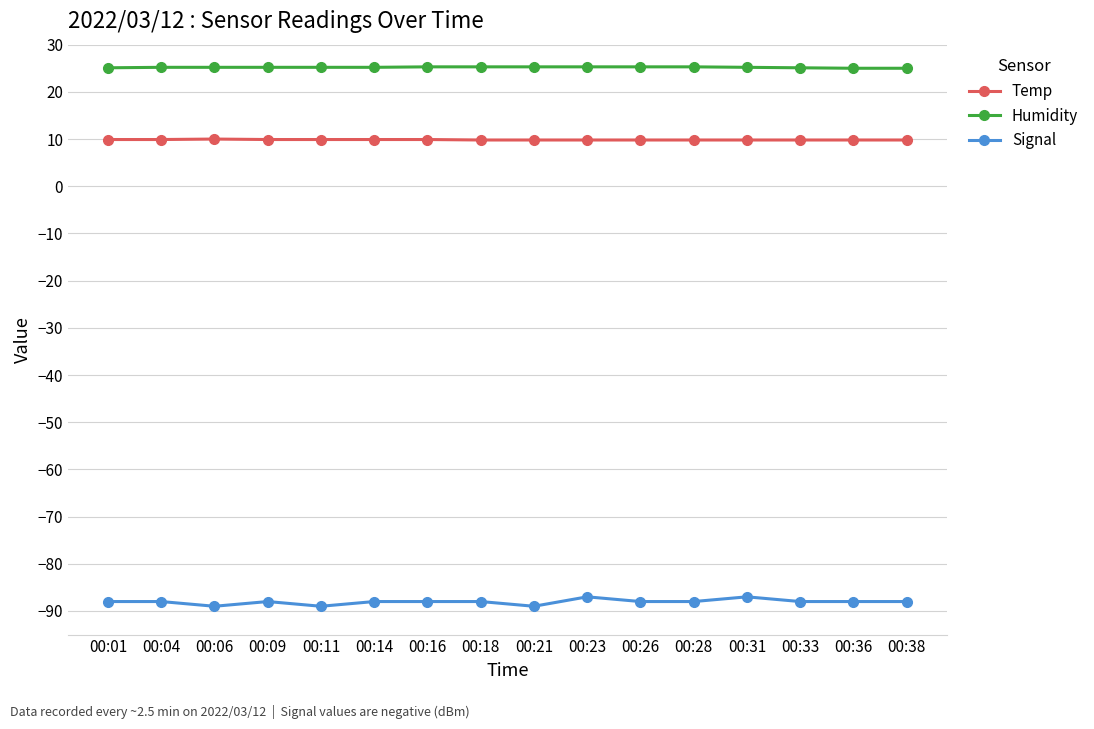

What are all the series names shown in the legend?

Temp, Humidity, Signal